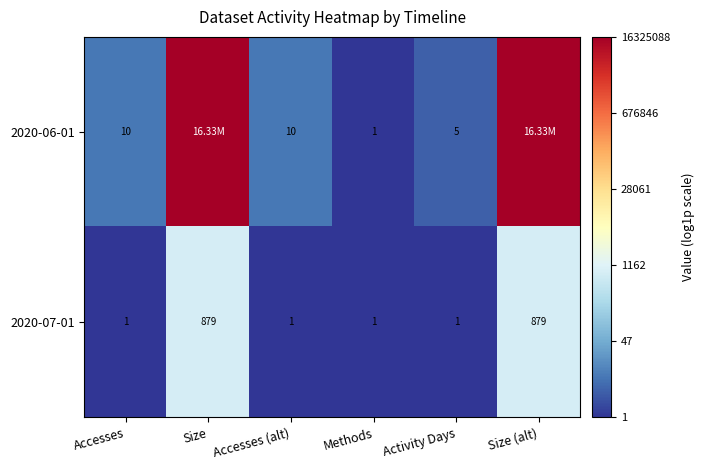

Is the value of 2020-06-01 at Activity Days greater than the value of 2020-07-01 at Size?

No